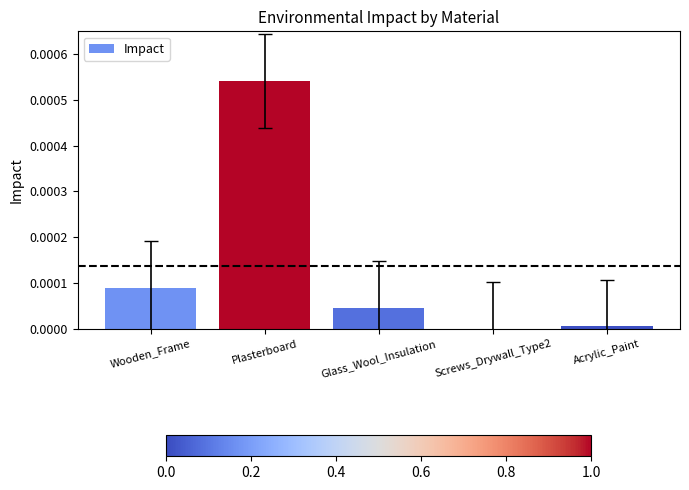

True or false: the data shows 0.0 at Plasterboard.

True